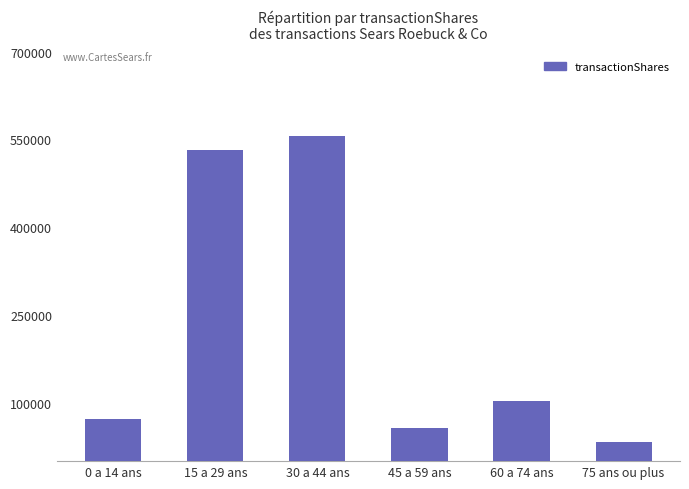

How many data points are less than 103332?

3